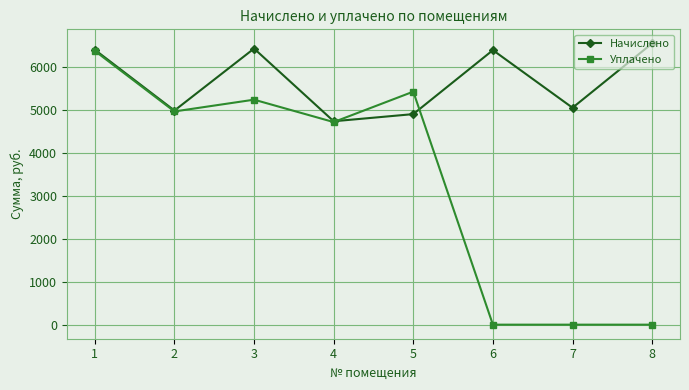

Read the Начислено value at 4.

4727.8